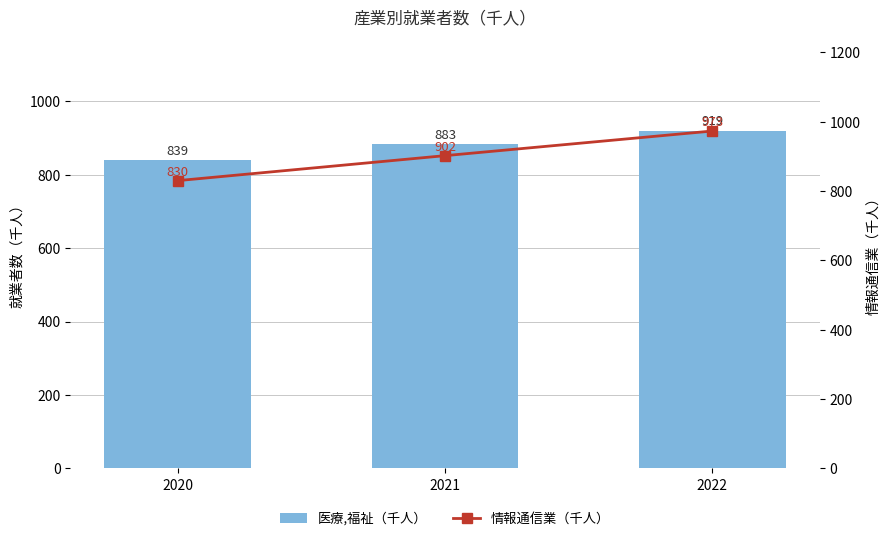

What is the value of the 医療,福祉（千人） bar at the 1st from the left?

839